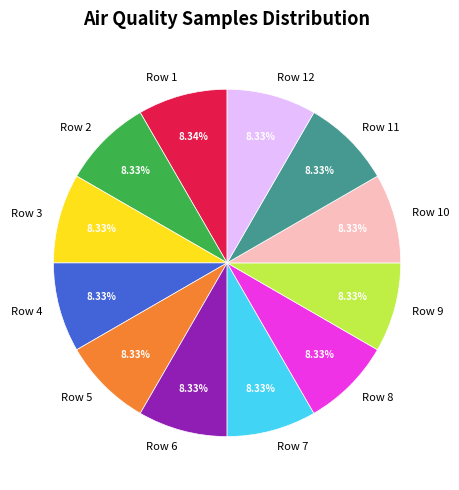

Is there any slice that represents more than half of the pie?

No